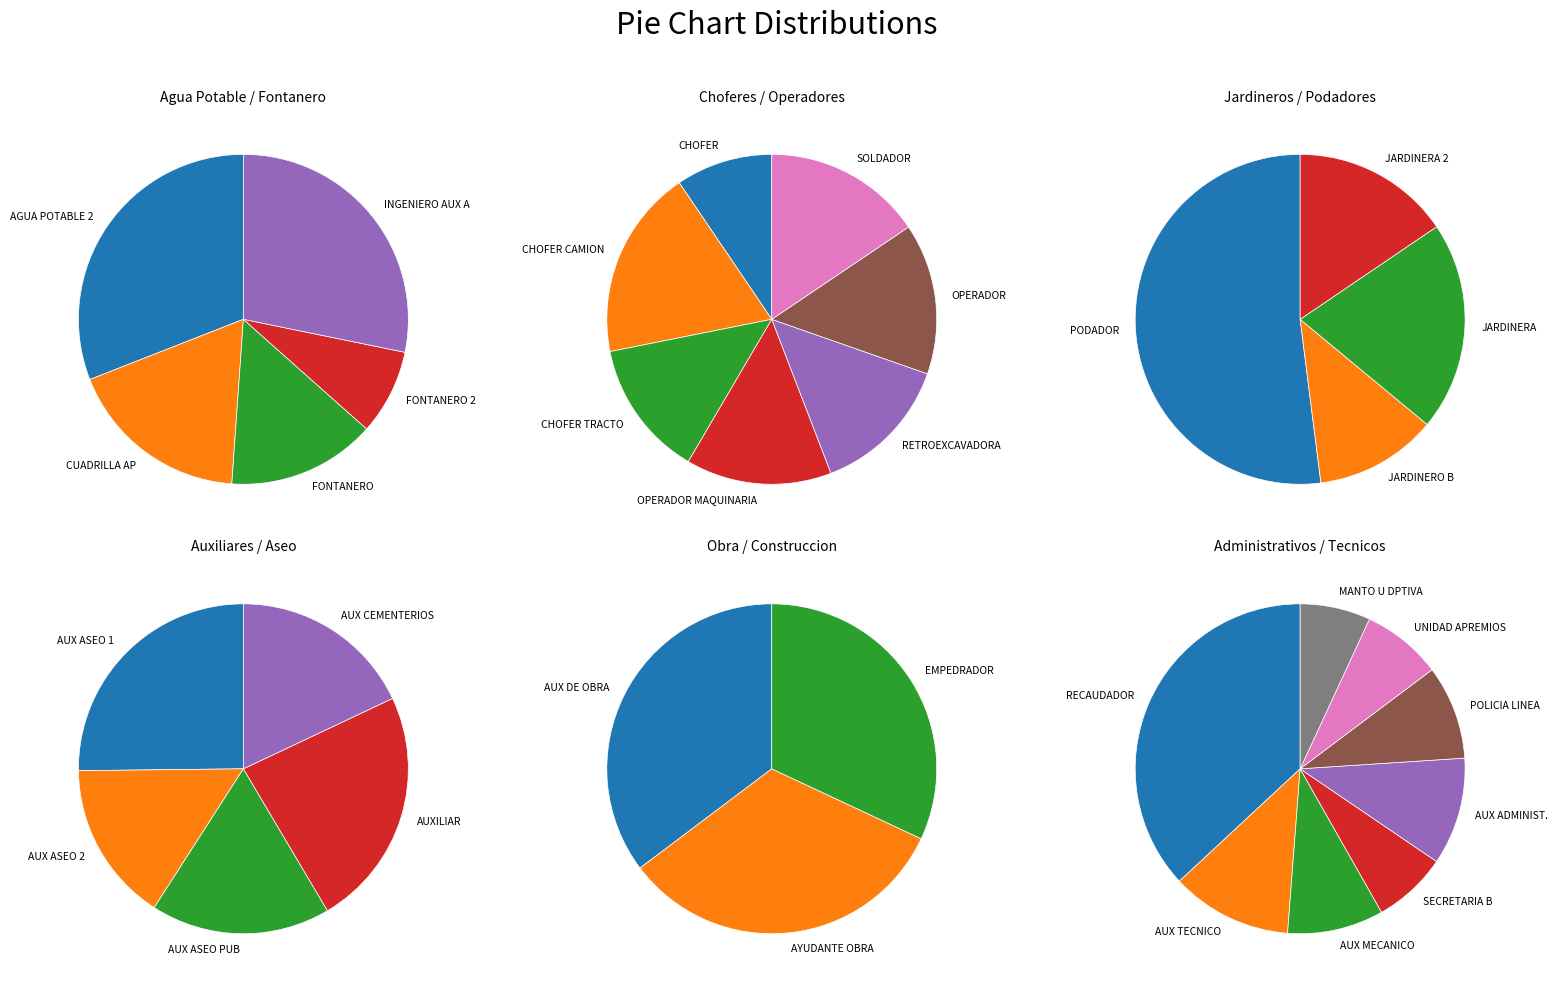

Which category has the smallest portion of the pie?

JARDINERO B